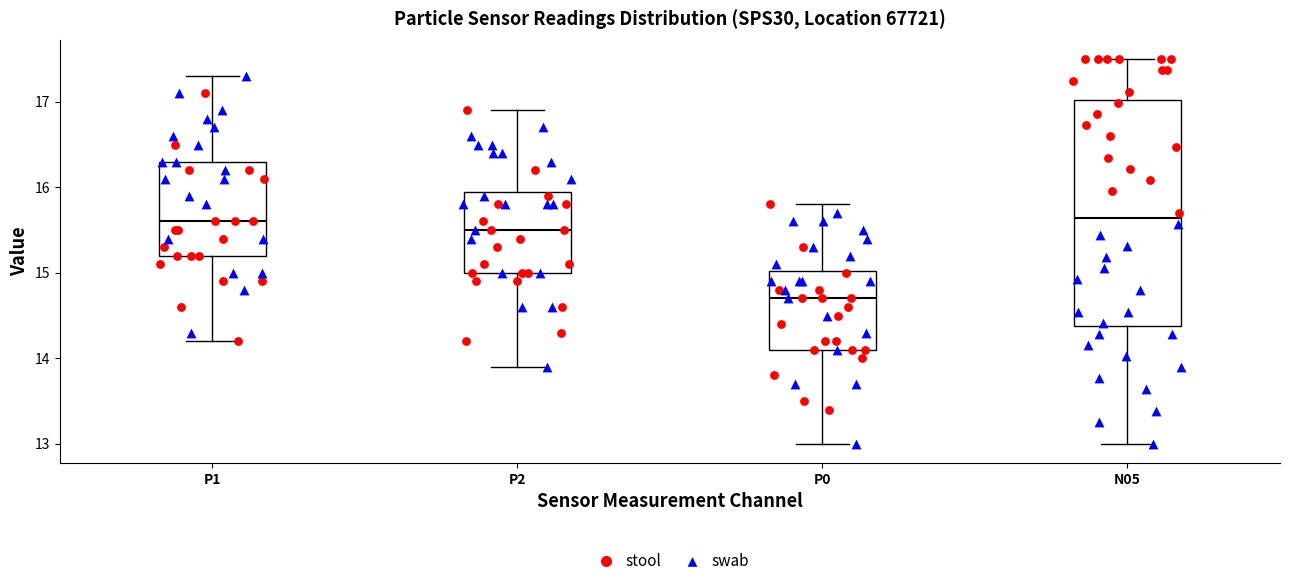

Which box's median line is the lowest?

P0